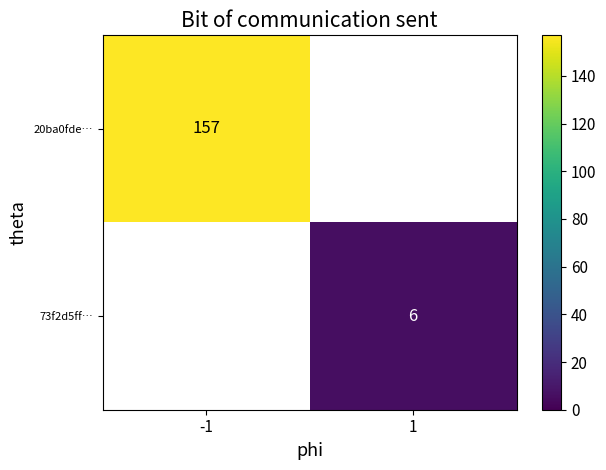

At how many categories does at least one series exceed 148?

1